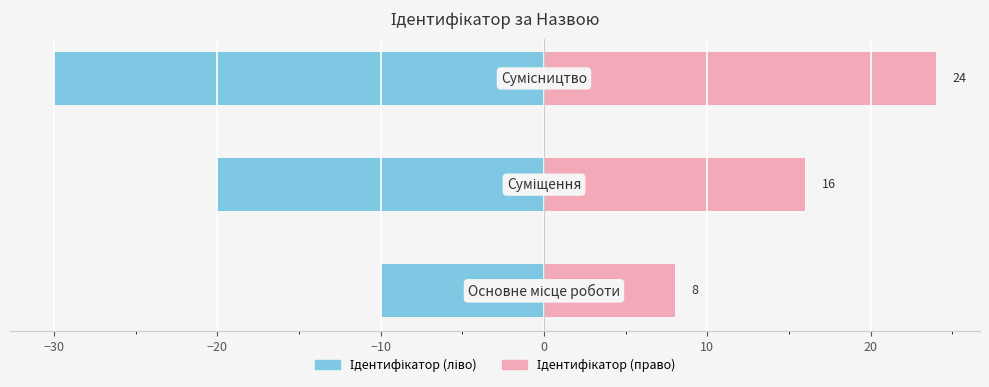

What is the value of the Ідентифікатор (ліво) bar at the 1st from the left?

-10